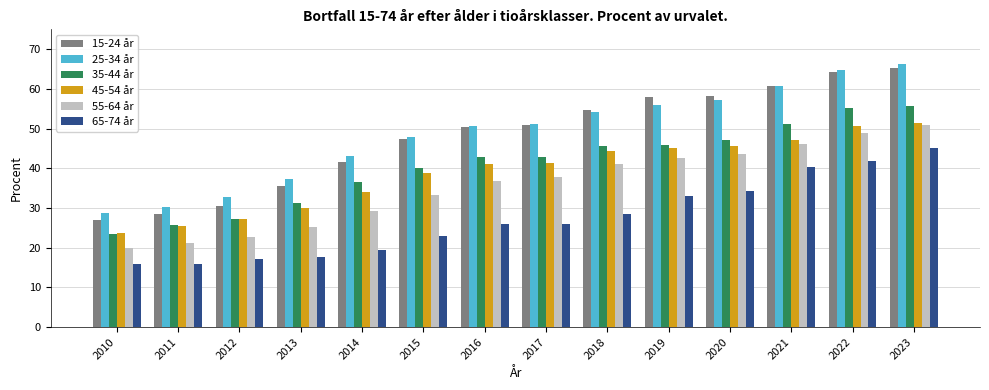

Rank the series by their maximum value, from highest to lowest.

25-34 år, 15-24 år, 35-44 år, 45-54 år, 55-64 år, 65-74 år